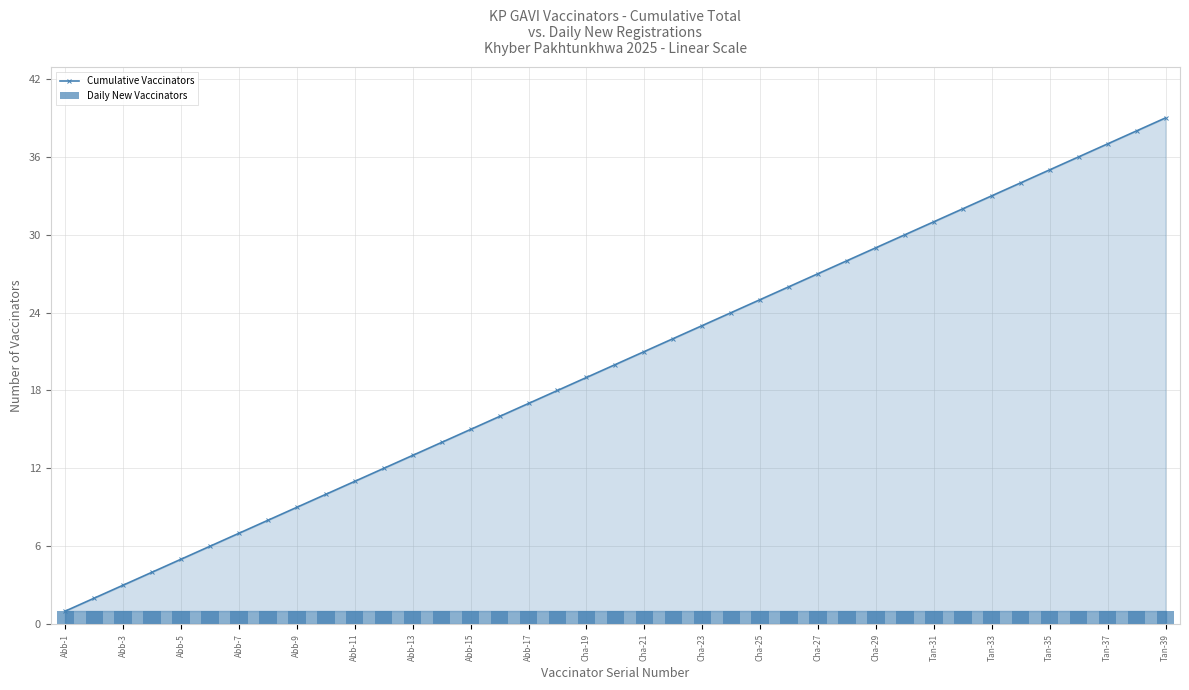

True or false: Cumulative Vaccinators has more than 0 points higher than both neighbors.

False